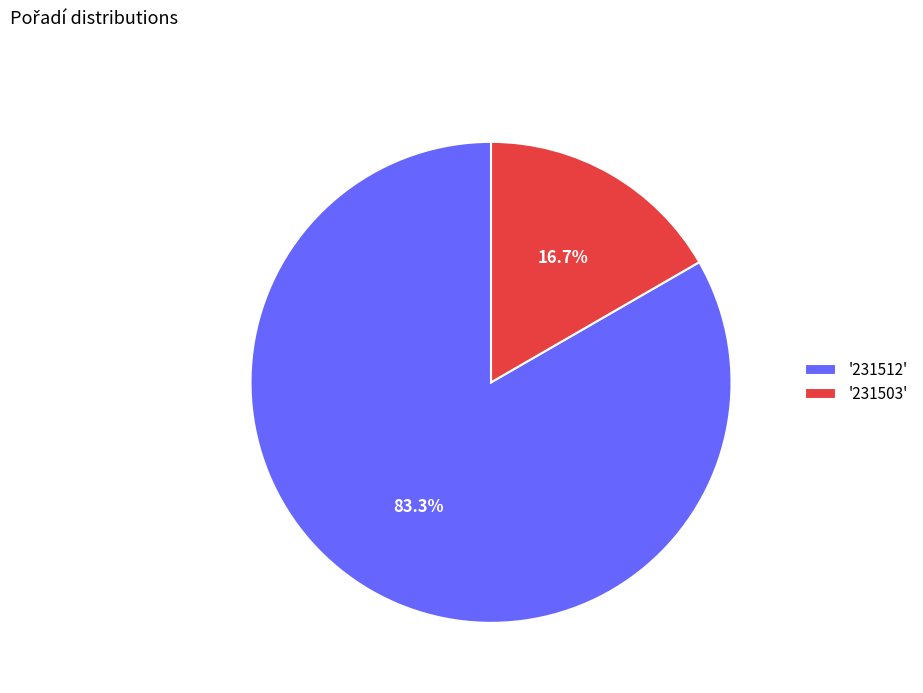

What is the ratio of the value at '231512' to the value at '231503'?

5.0